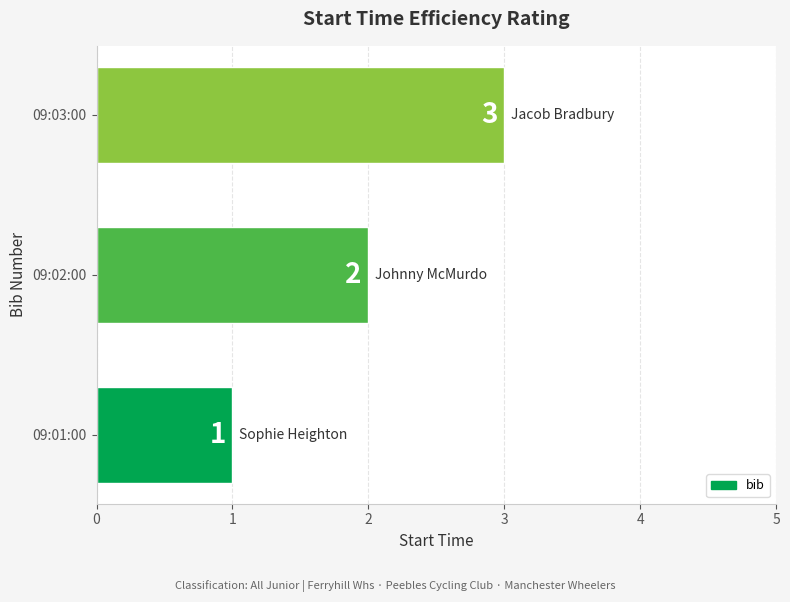

How many data points are less than 2?

1